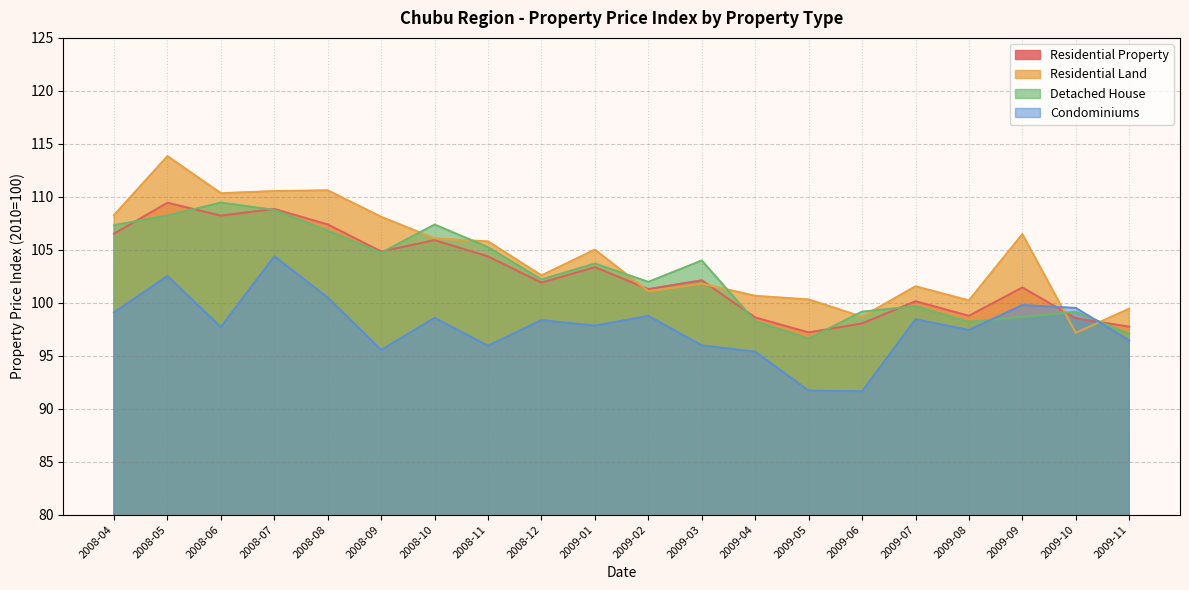

Which series has the widest spread of values?

Residential Land